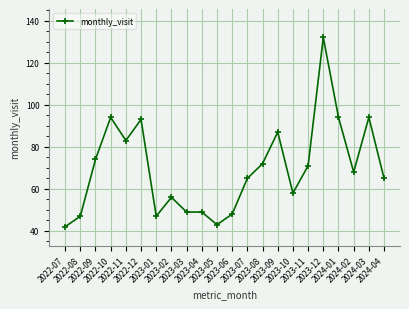

What is the average value?

70